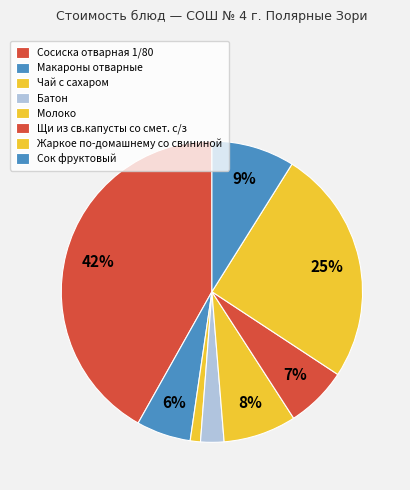

Is it true that Щи из св.капусты со смет. с/з is 7% of the pie?

True